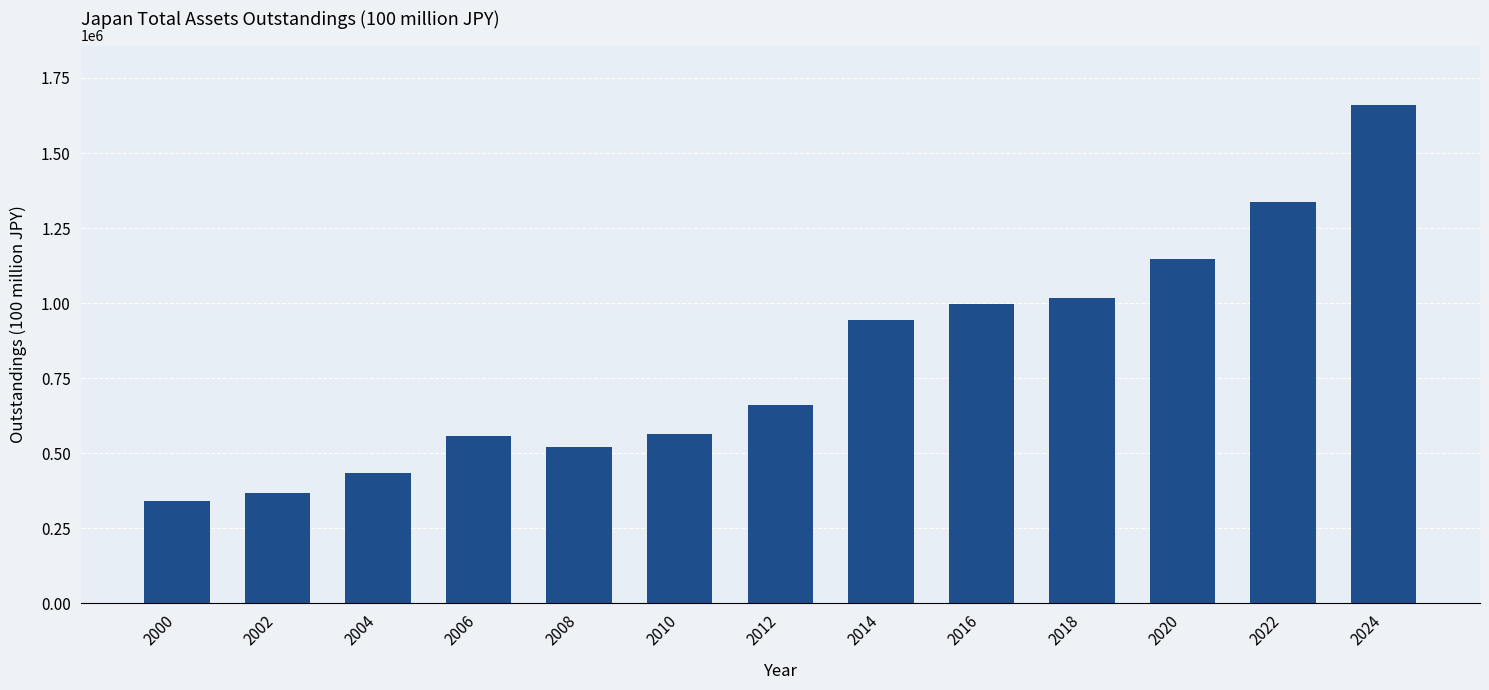

Approximately how many times larger is the value at 2014 compared to 2006?

1.7